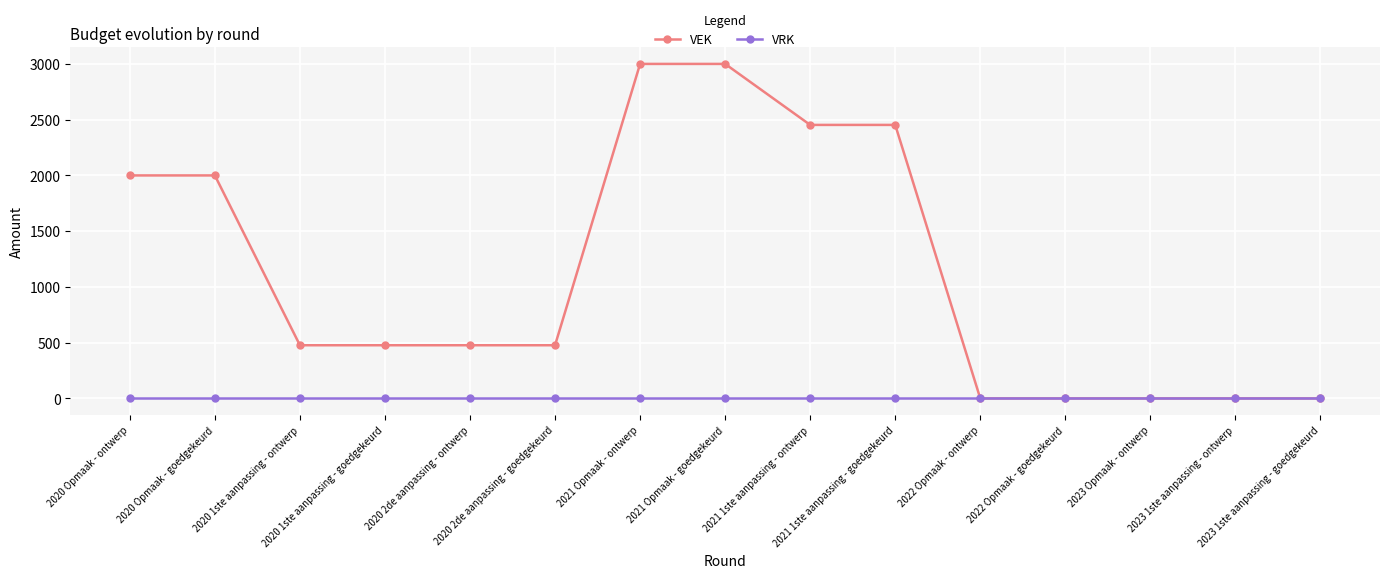

The value of VEK at 2022 Opmaak - ontwerp is 0. True or false?

True